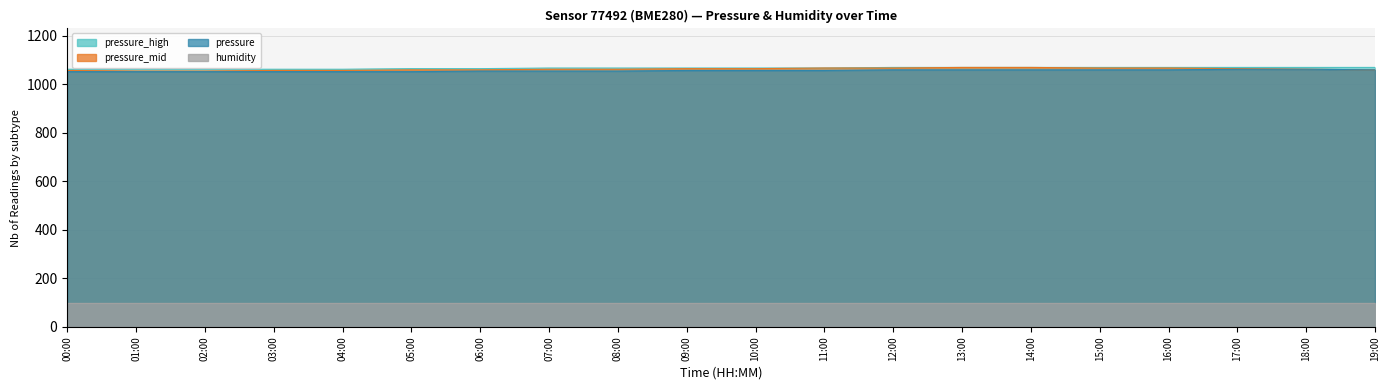

How many categories are shown in the chart?

20